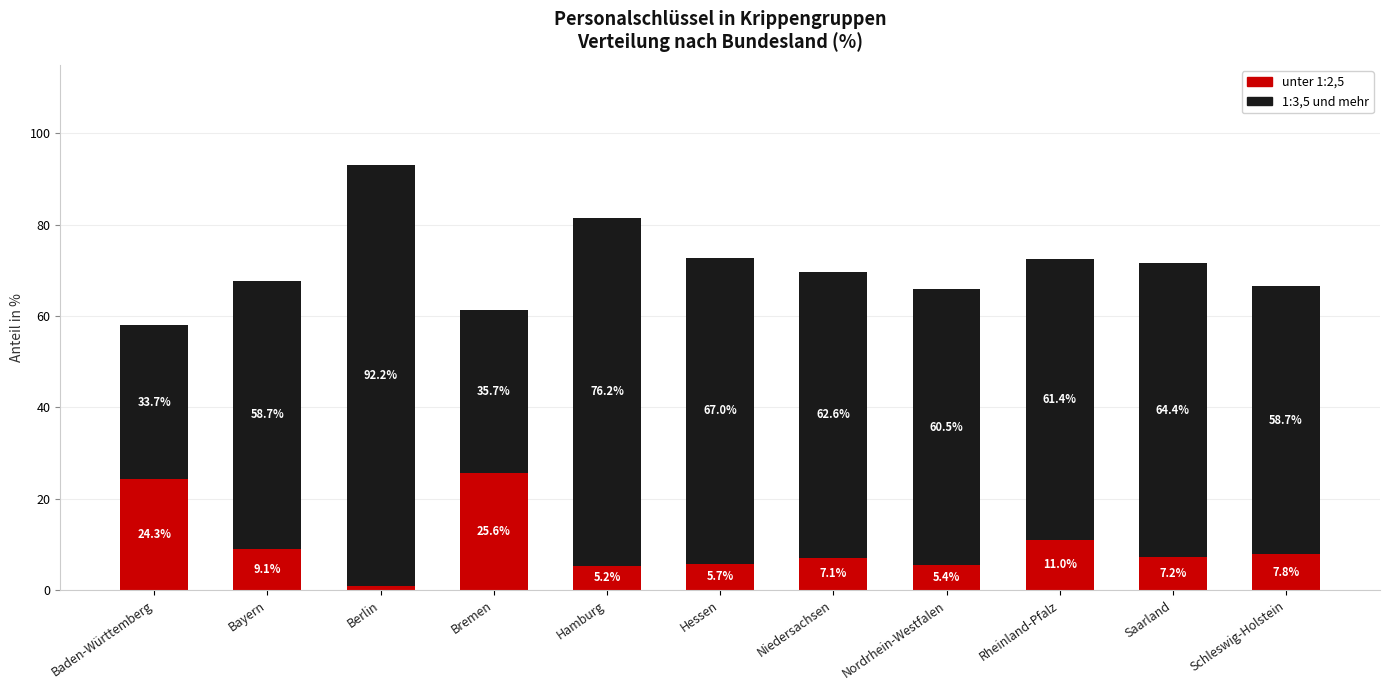

What is the total value across all series at Hessen?

72.7